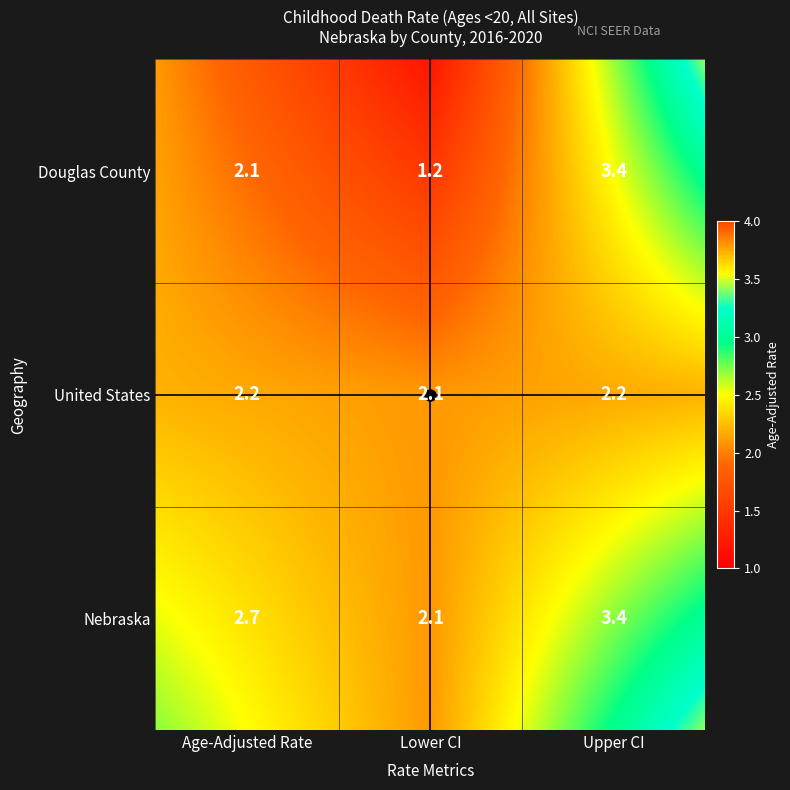

Which series has the largest range (max minus min)?

Douglas County